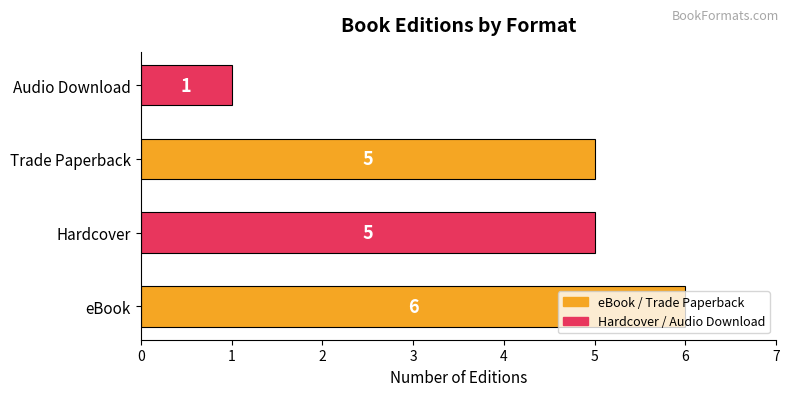

Is it true that the value at Trade Paperback is 5?

True